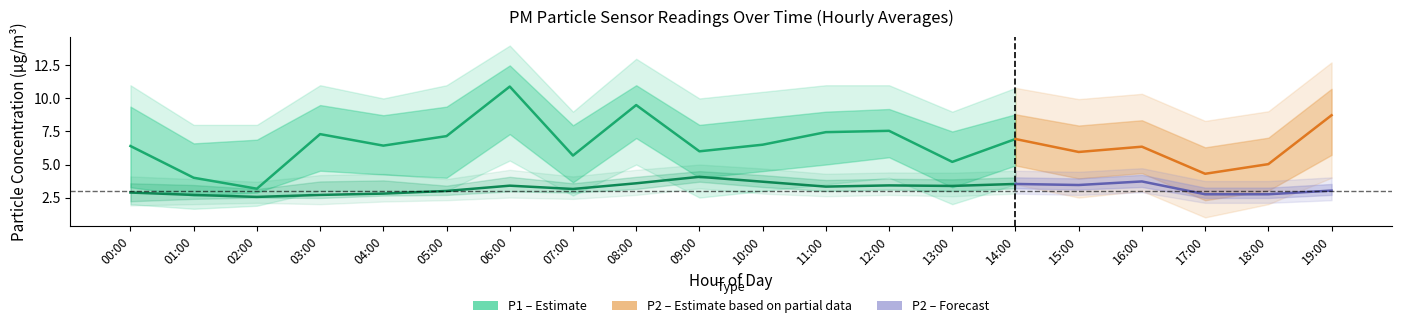

Does the chart have visible grid lines?

No